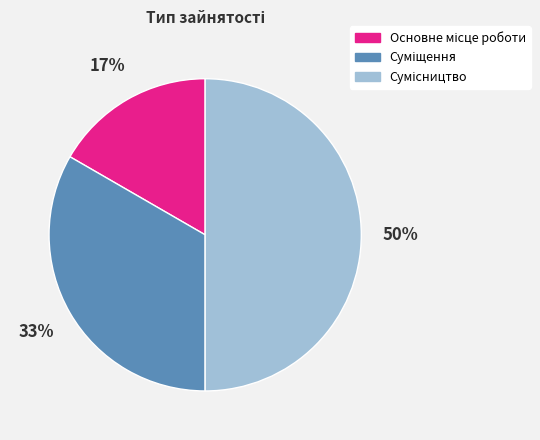

To the nearest percent, what is the average slice percentage?

33%